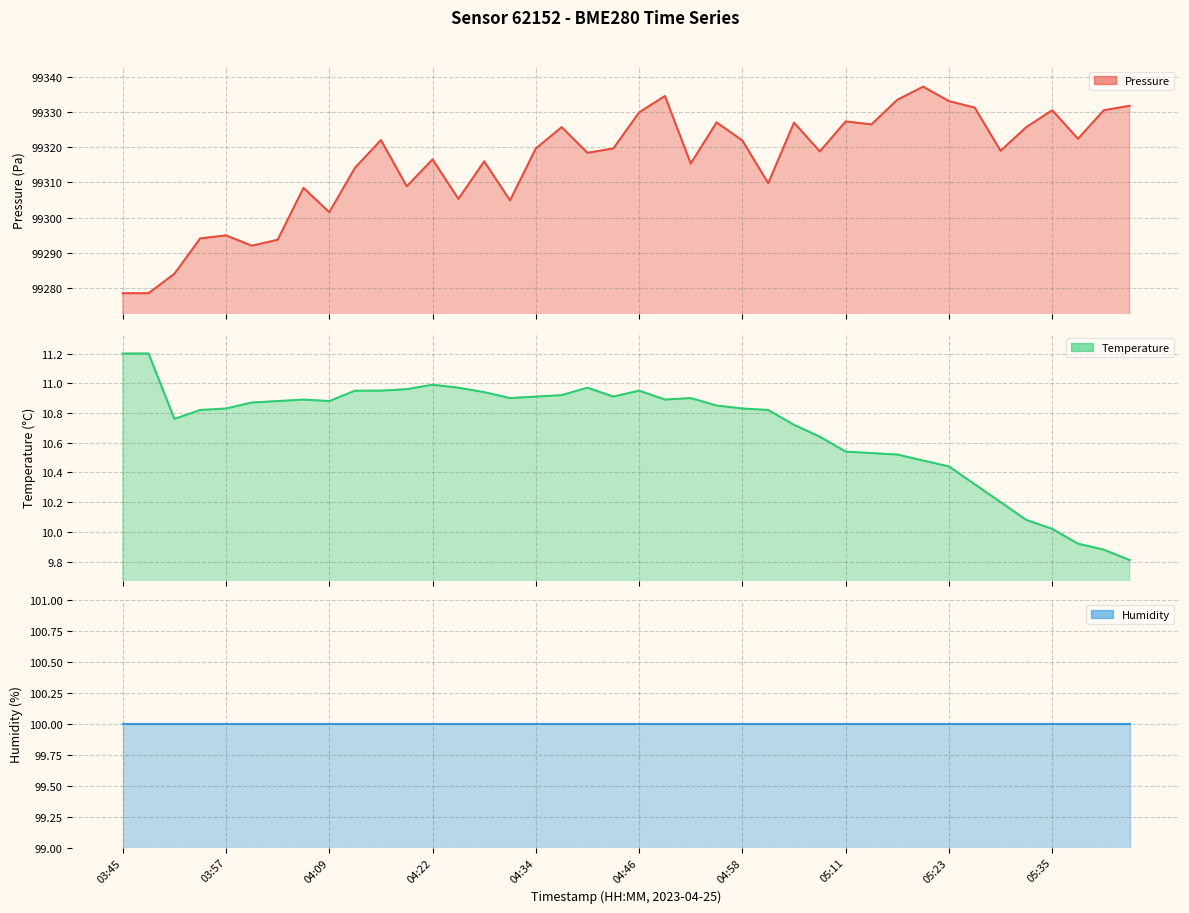

True or false: humidity has more than 0 points higher than both neighbors.

False